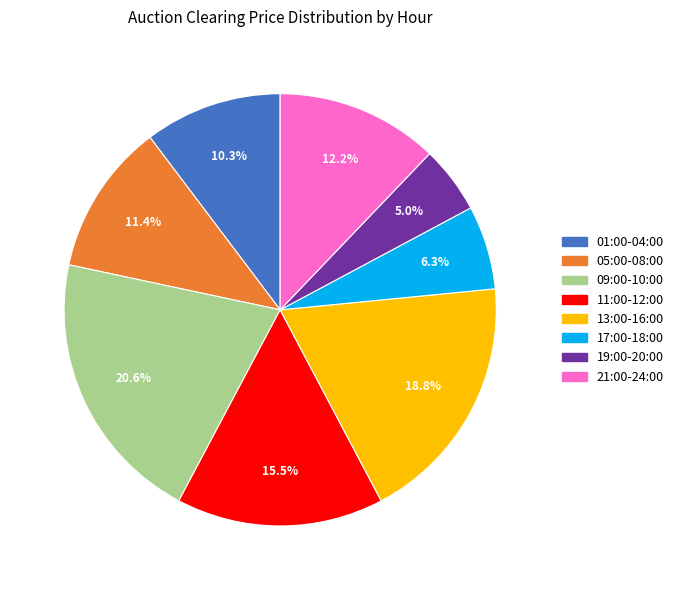

Combined, what portion of the pie is 01:00-04:00 and 09:00-10:00?

30.9%